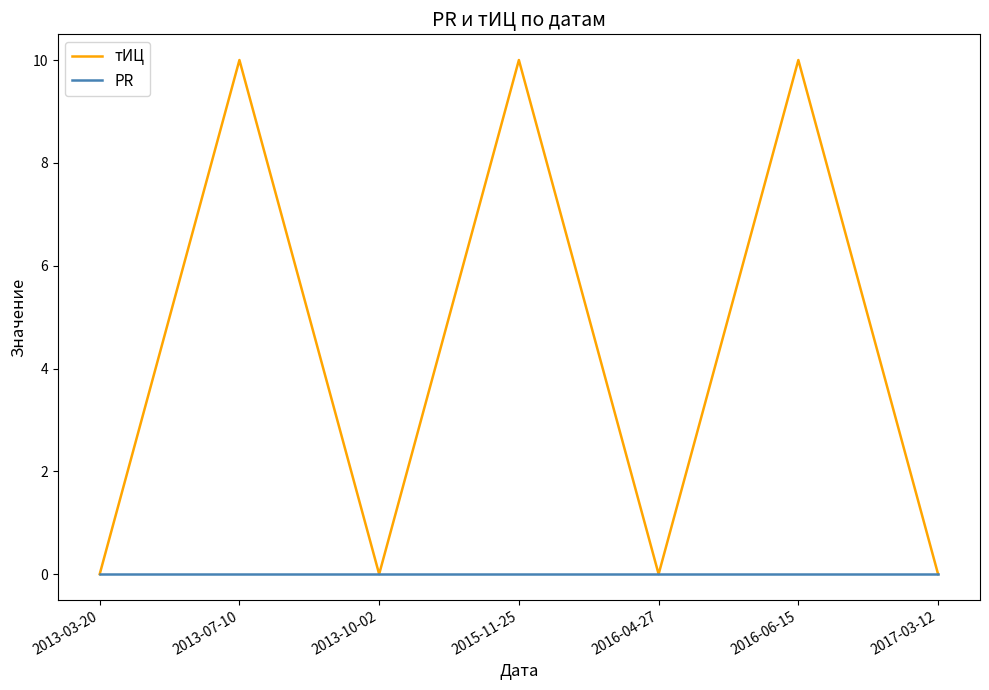

How many lines are shown in the chart?

2